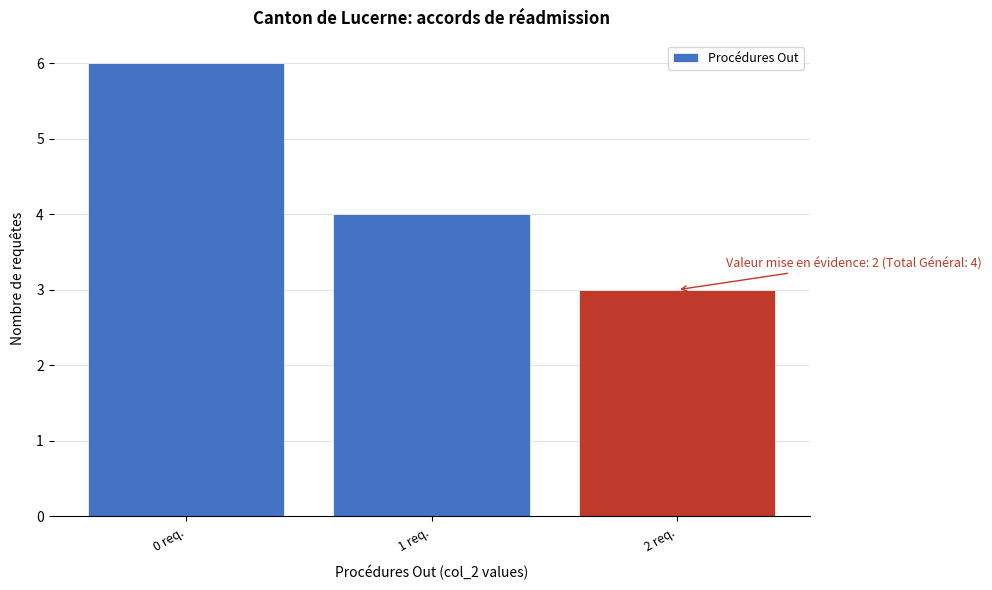

Which range on the x-axis has the tallest bar?

-0.5 to 0.5